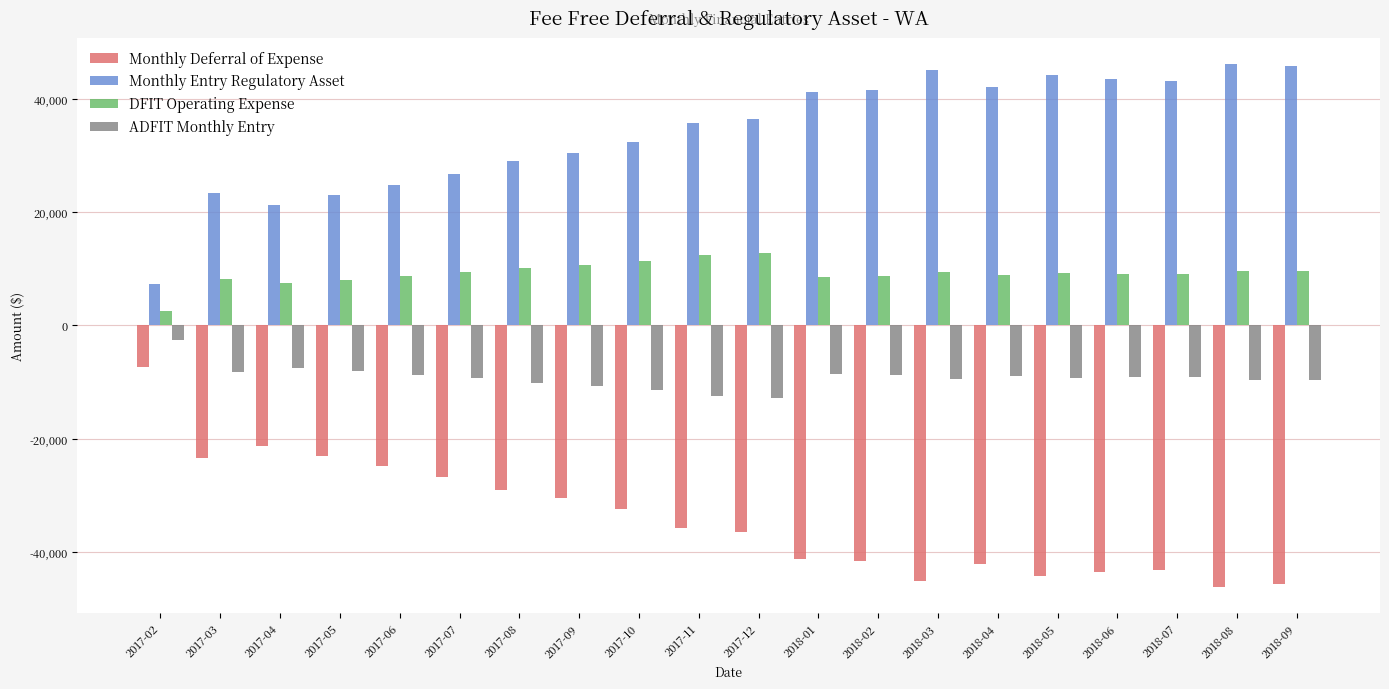

At which label is Monthly Deferral of Expense closest to -26674?

2017-07